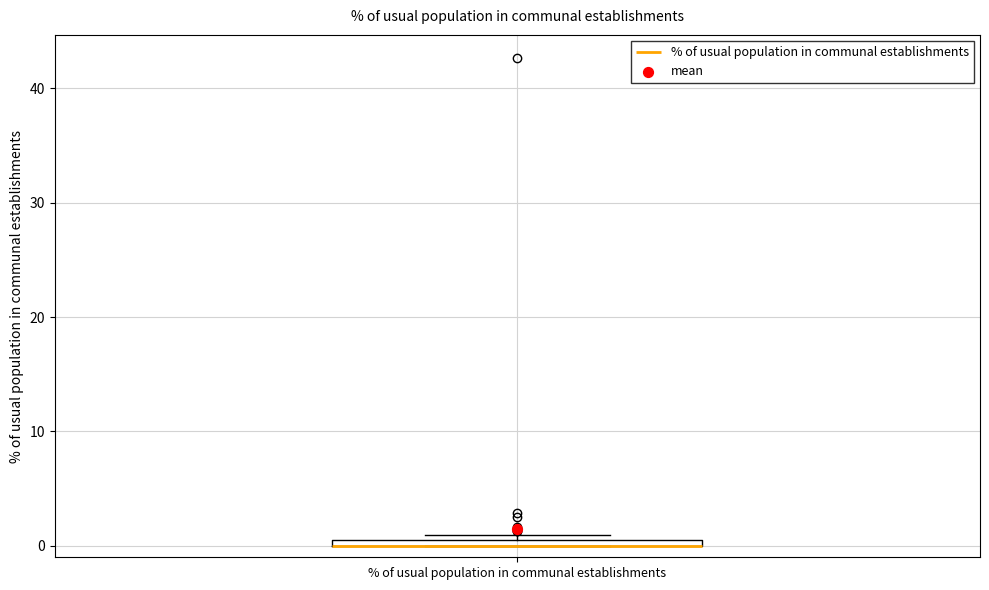

Where is the lower edge of the box for % of usual population in communal establishments on the y-axis? The values are not printed on the chart, so give them approximately, as read against the axis.

0